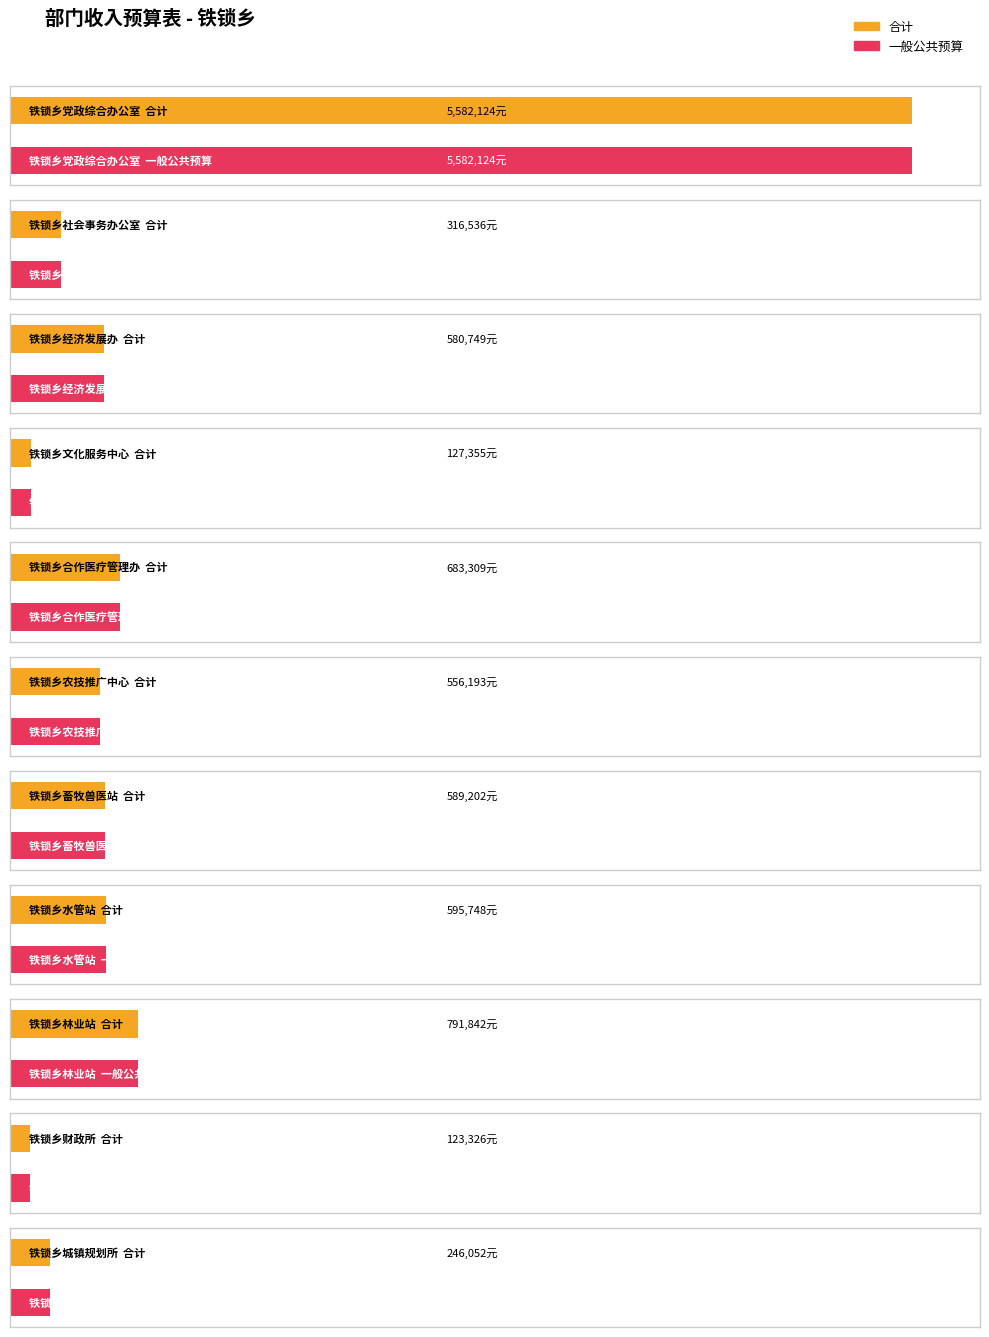

Between 铁锁乡社会事务办公室 and 铁锁乡城镇规划所, which is larger?

铁锁乡社会事务办公室